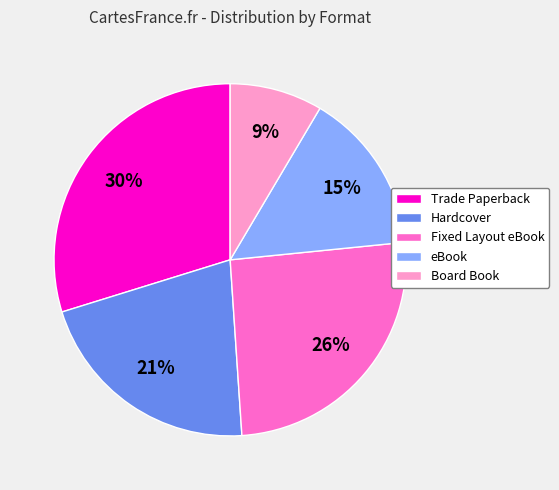

Does Trade Paperback account for over 50% of the chart?

No